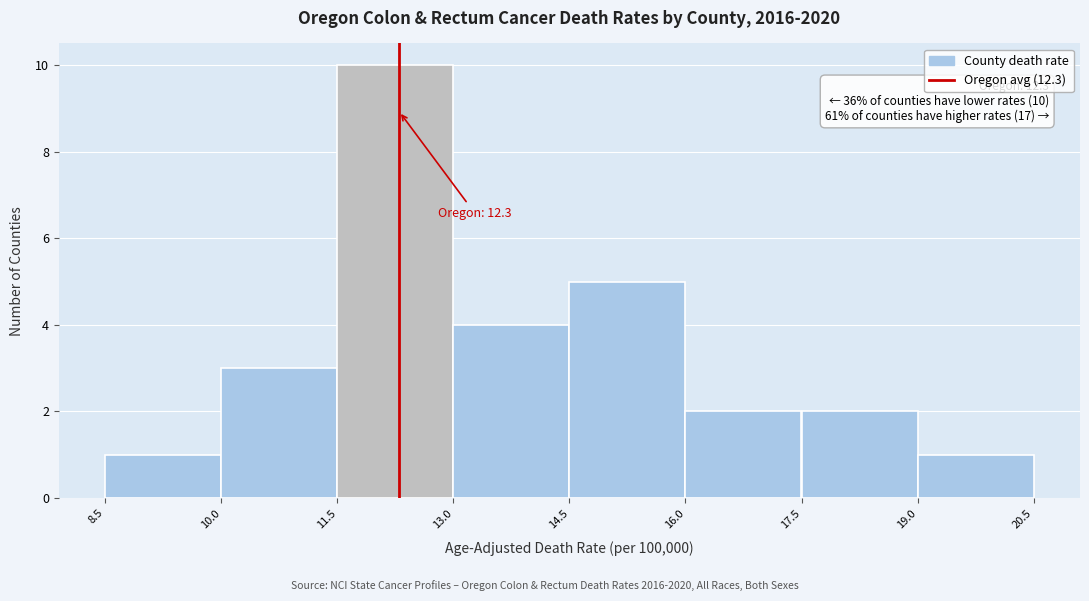

Over which range of the x-axis is the bar tallest?

11.5 to 13.0